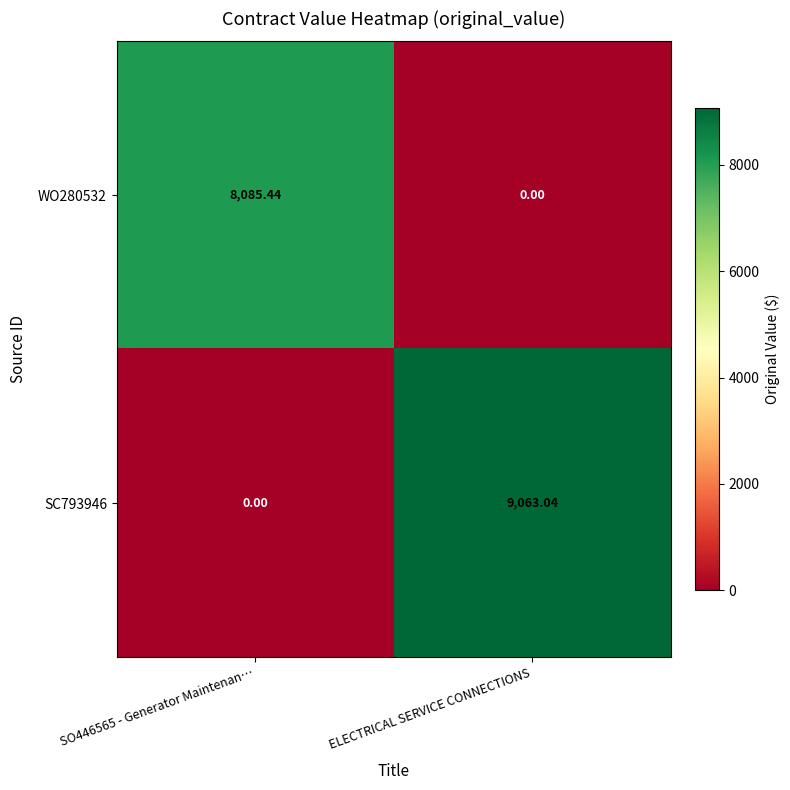

Where is WO280532 nearest to the value 4042?

ELECTRICAL SERVICE CONNECTIONS